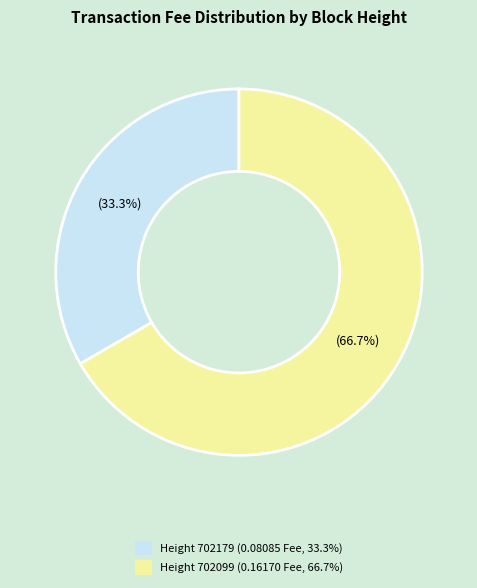

To the nearest percent, what portion does Height 702179 represent?

33%